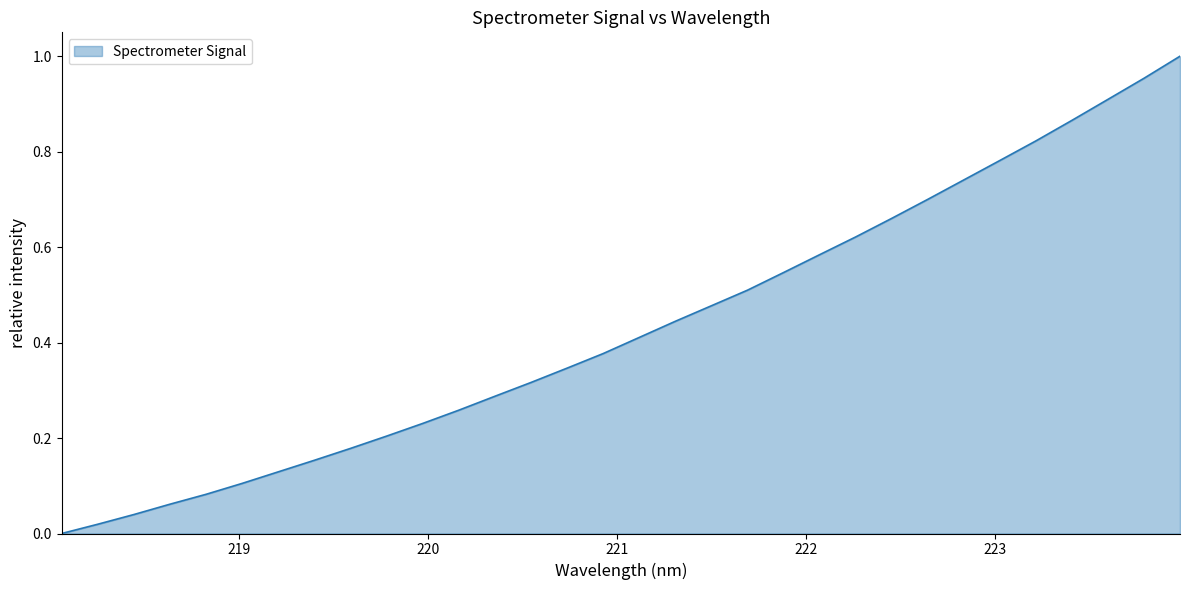

At which label is the value closest to 0?

218.0596